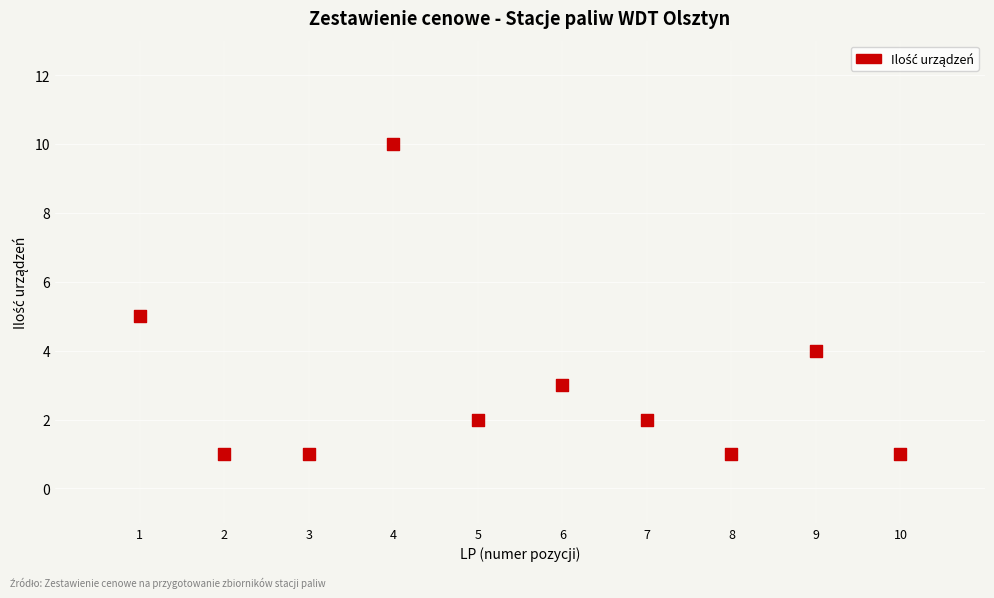

What is the average X value?

6